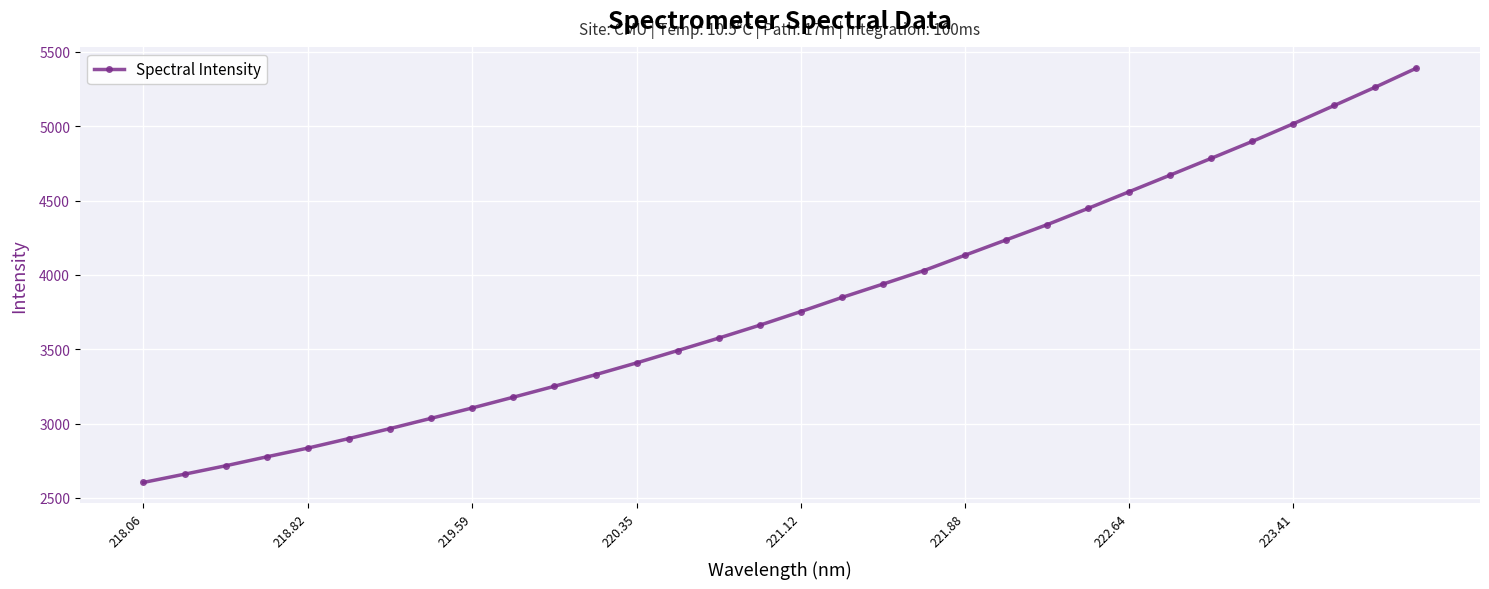

What is the value of the 6th point from the left?

2899.4